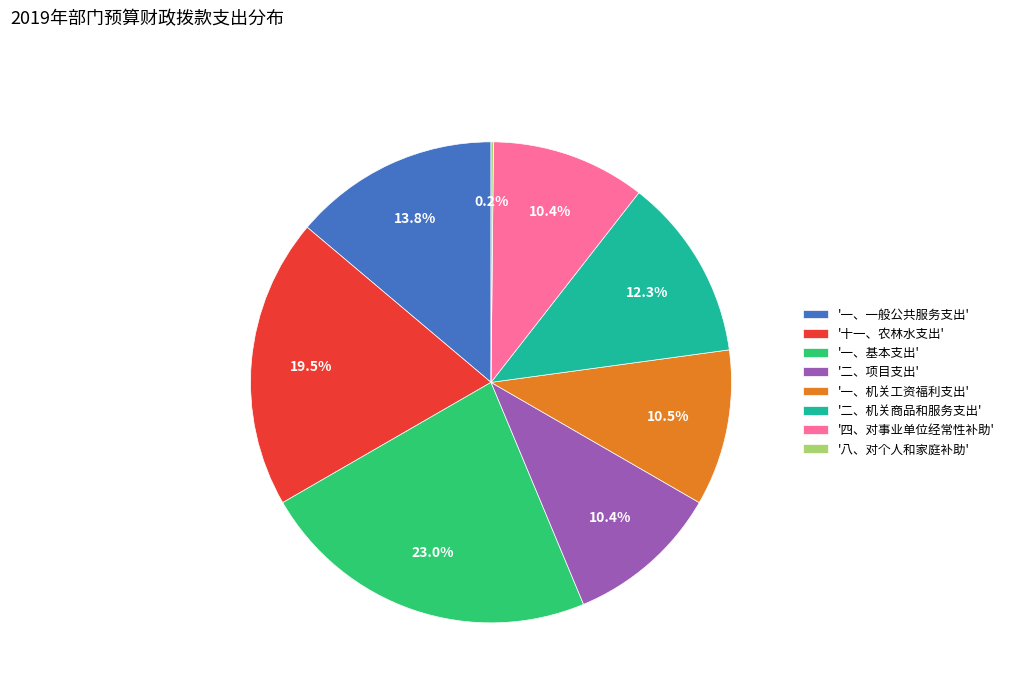

What percentage is NOT represented by '一、一般公共服务支出'?

86.2%